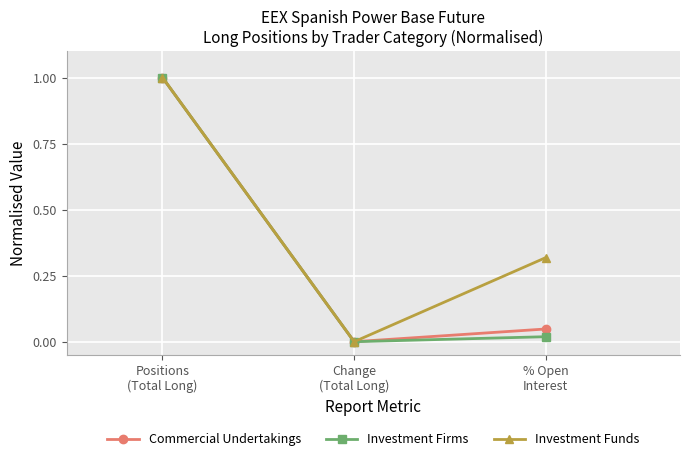

Is this an area chart (filled region under the line)?

No